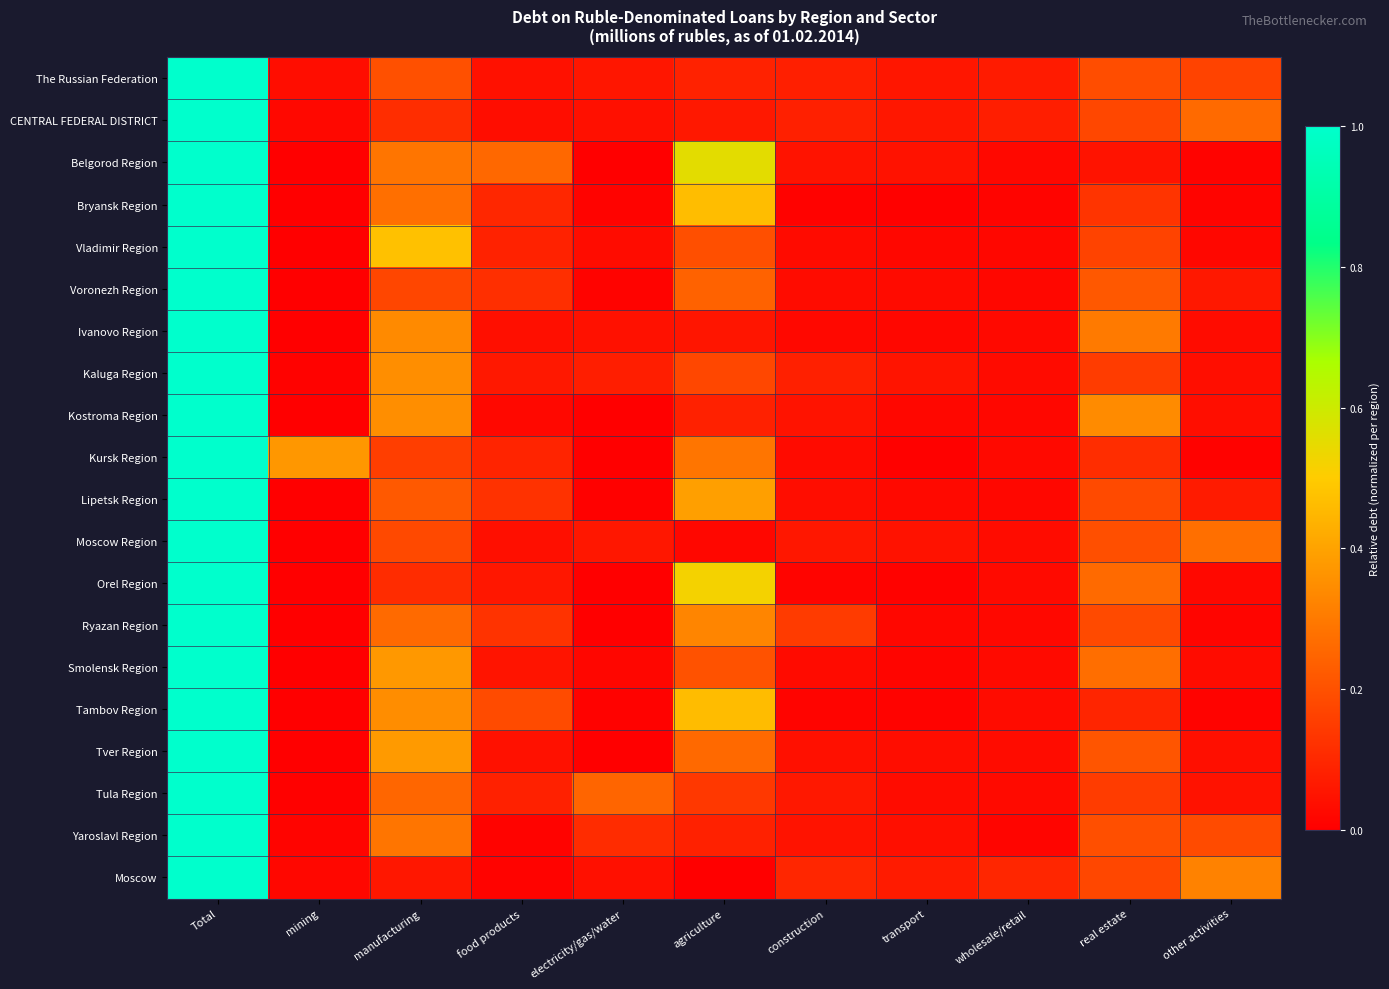

What is the maximum value shown in the chart?

1.0